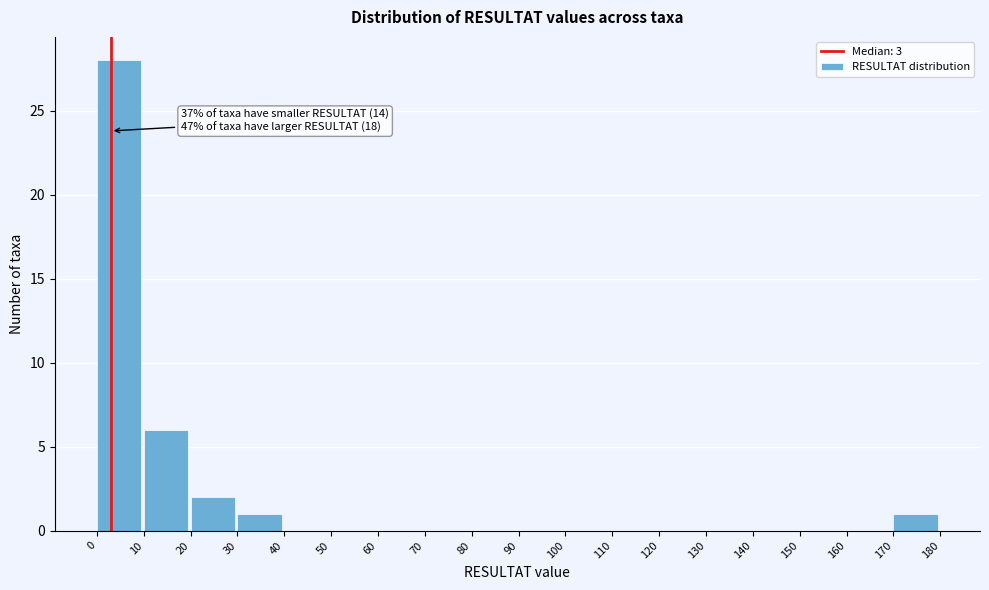

Which range on the x-axis has the tallest bar?

0 to 10